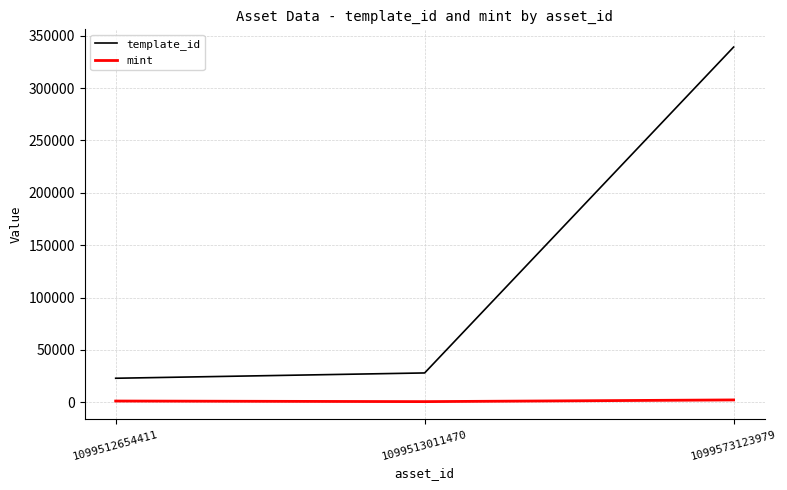

What is the sum of the mint values at 1099513011470 and 1099573123979?

2766